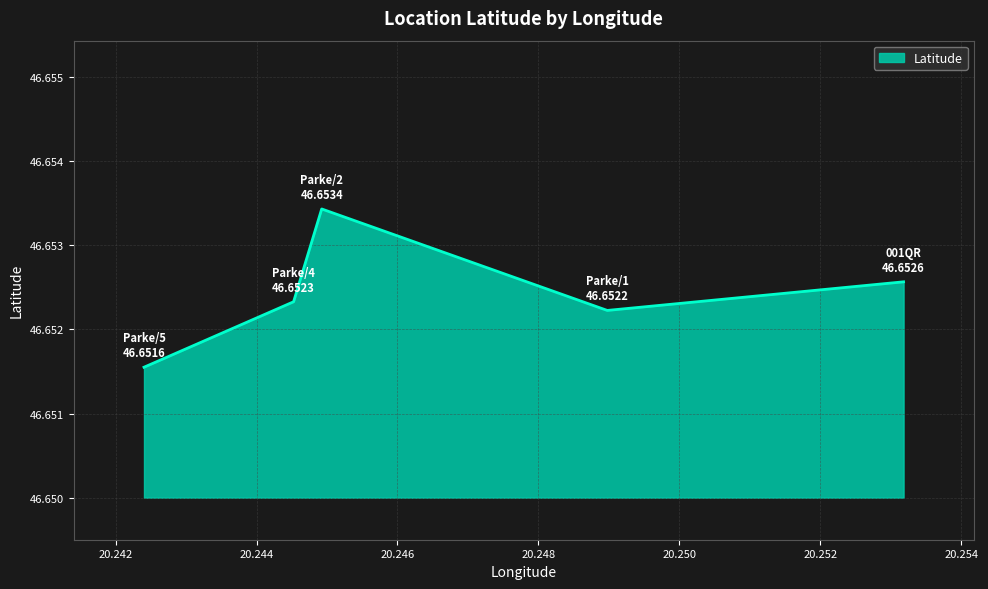

List the labels in order of value, largest first.

Parke/2, 001QR, Parke/4, Parke/1, Parke/5